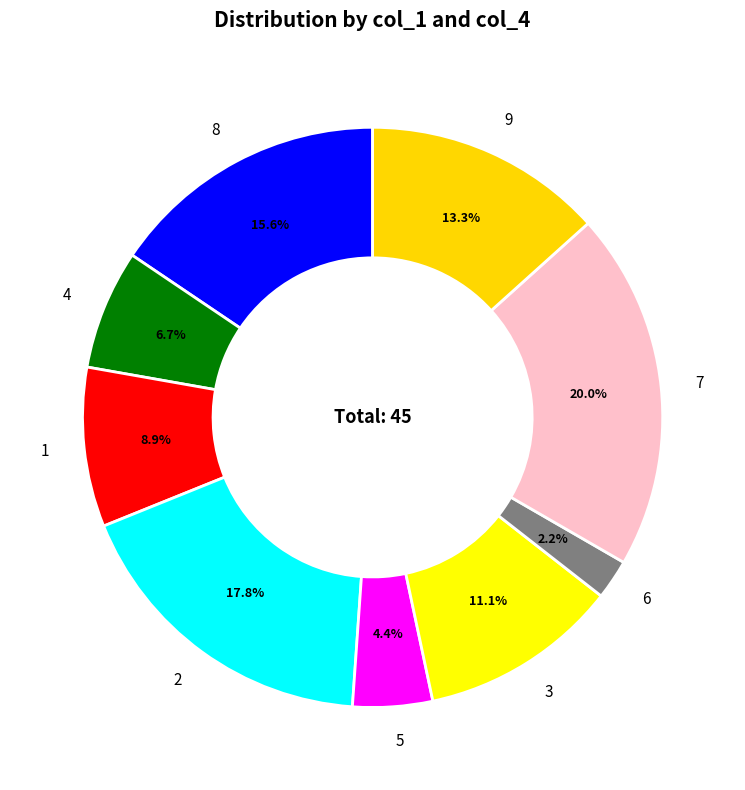

To the nearest percent, what is the combined percentage of 7 and 6?

22%